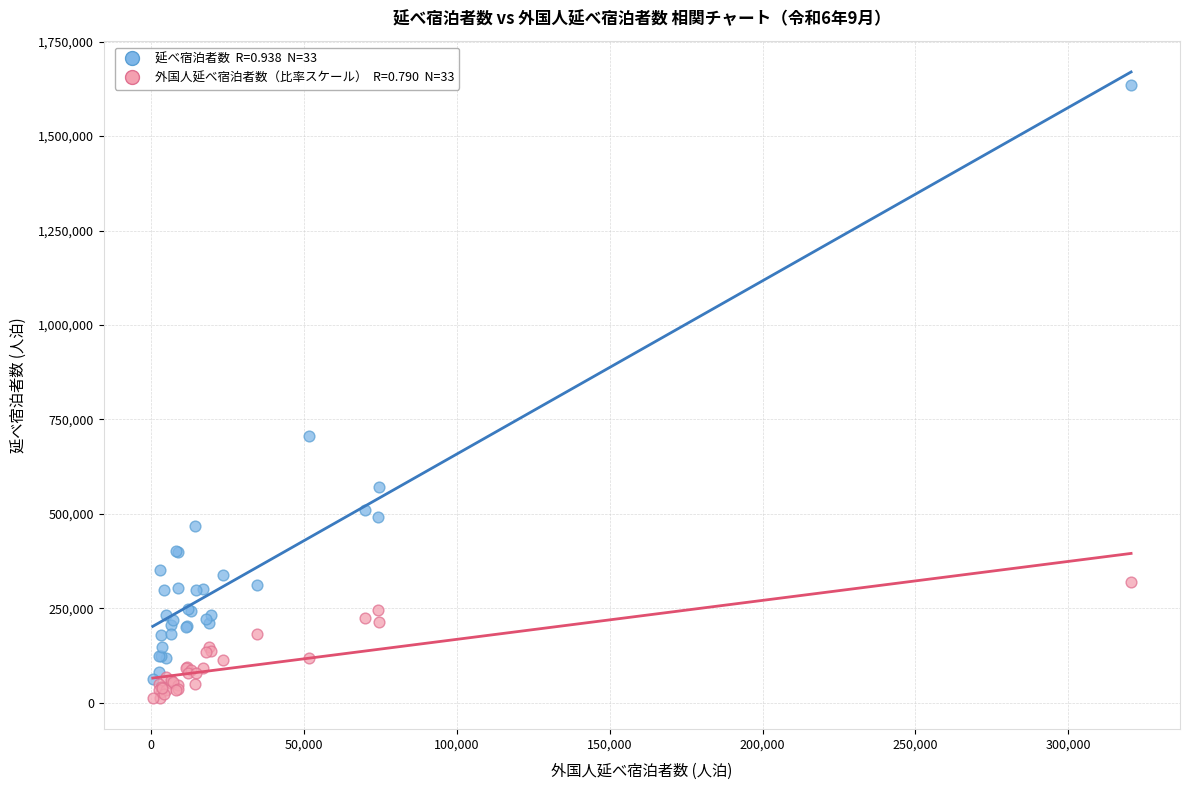

Across all series, what Y value is closest to 823625?

706970.0